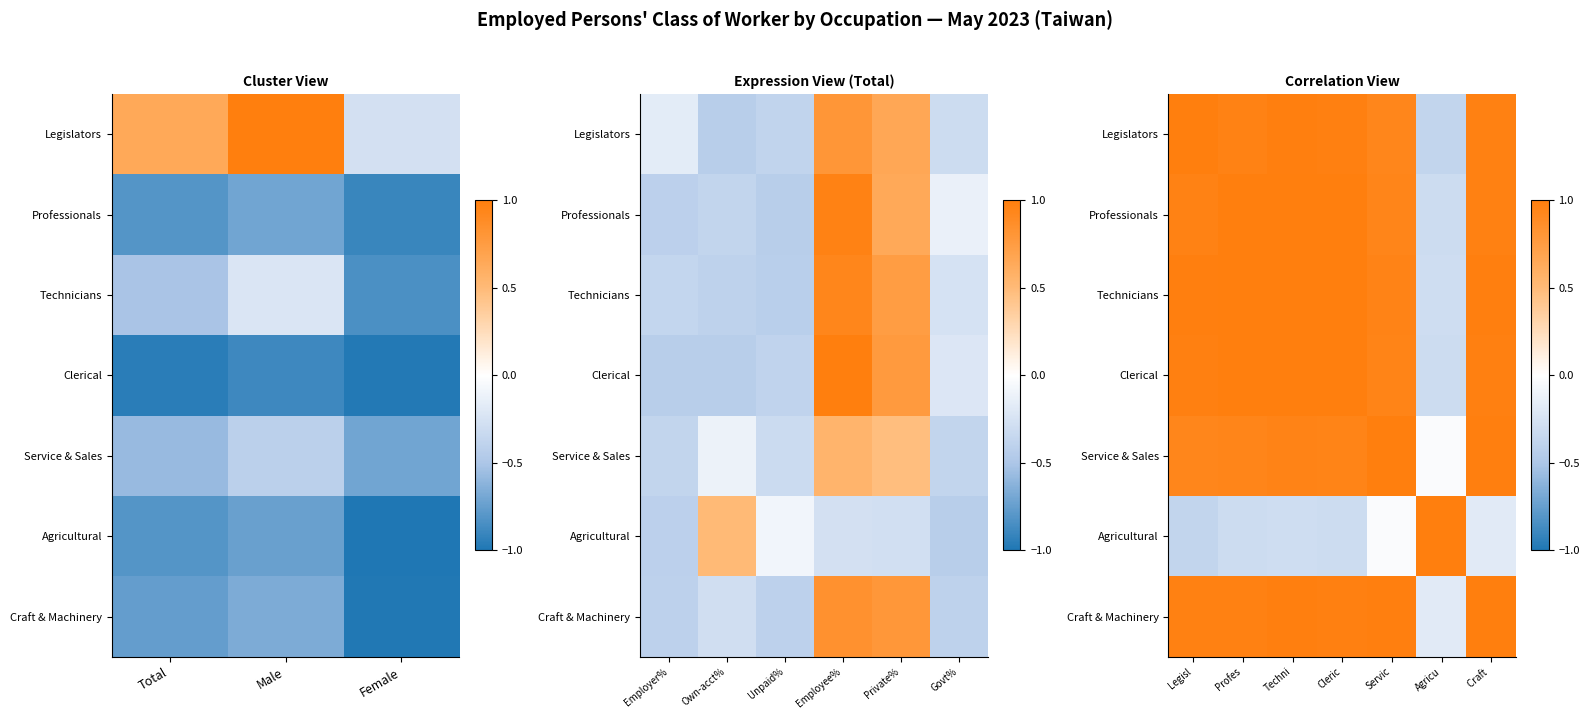

At Legisl, list the series in order from smallest to largest.

Agricultural, Service & Sales, Professionals, Craft & Machinery, Clerical, Technicians, Legislators